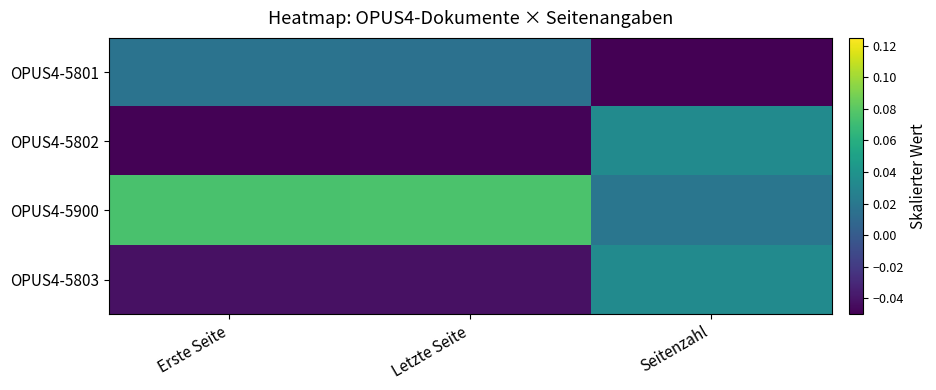

How many data points does each series have?

3